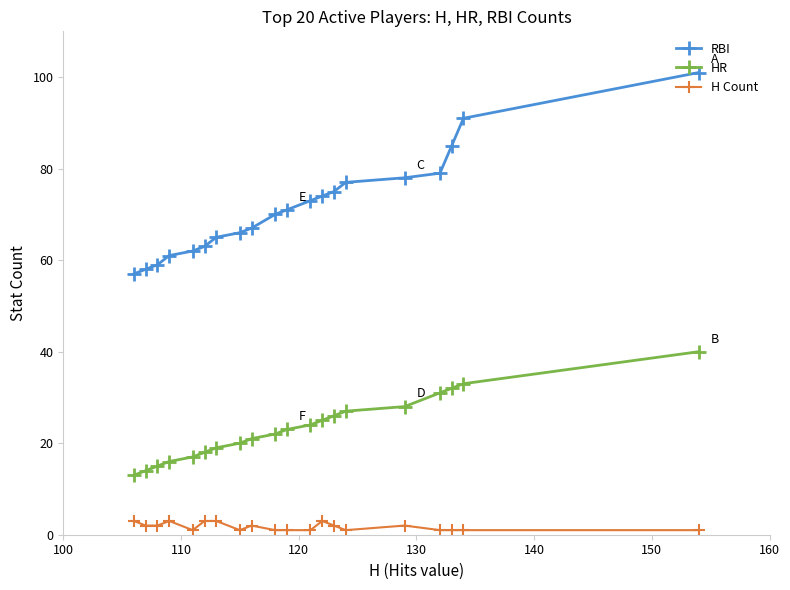

Which series has the widest spread of values?

RBI